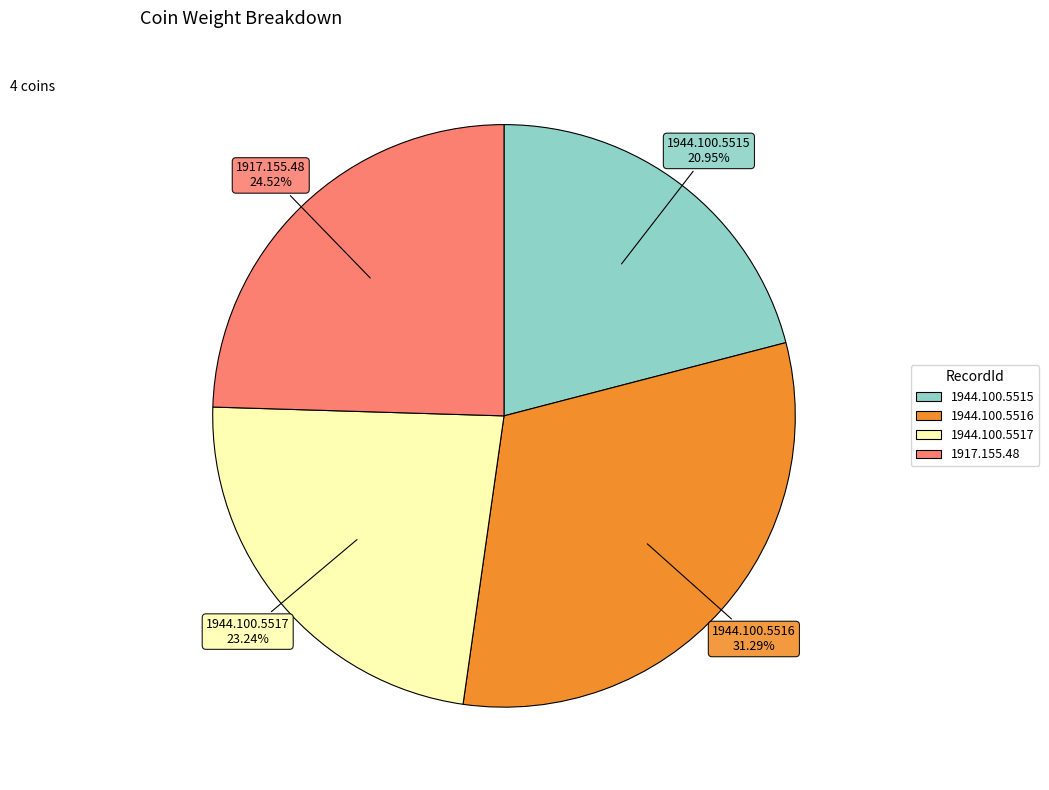

Approximately how many times larger is the value at 1944.100.5516 compared to 1944.100.5515?

1.5